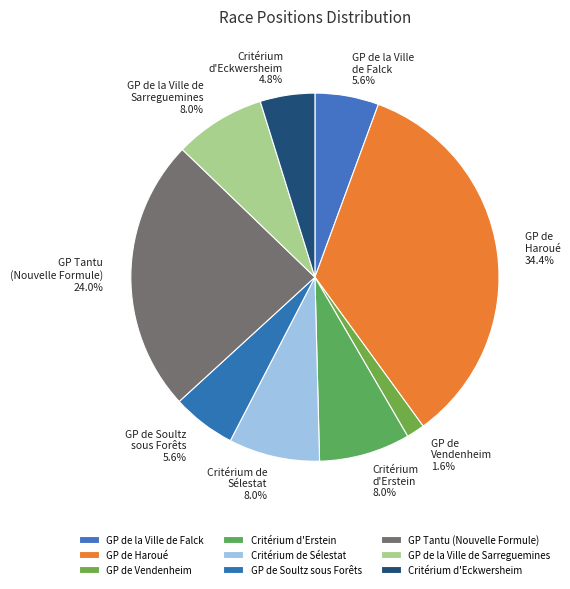

Which slice is the largest?

GP de Haroué